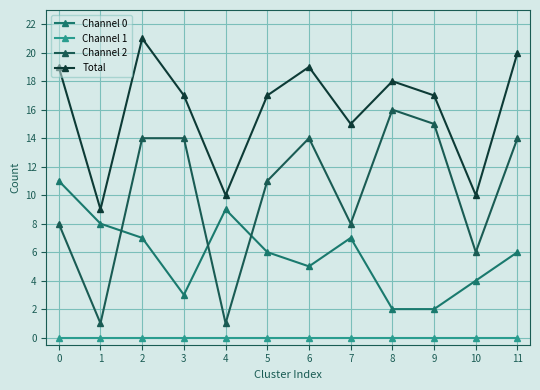

What is the value of the Channel 0 point at the 12th from the left?

6